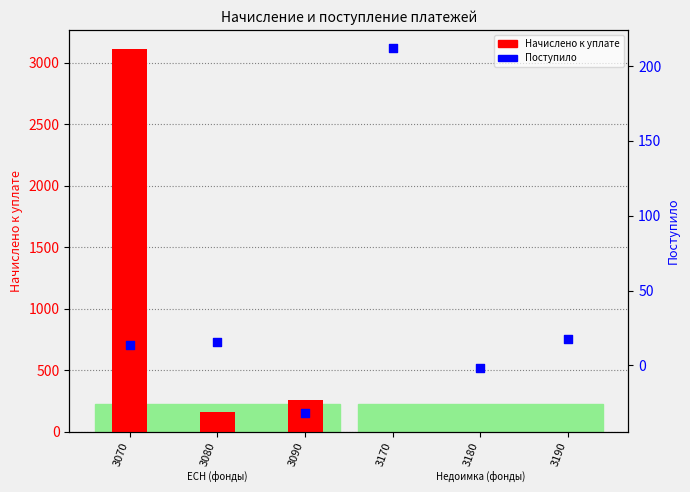

At how many categories does at least one series exceed 1901?

1